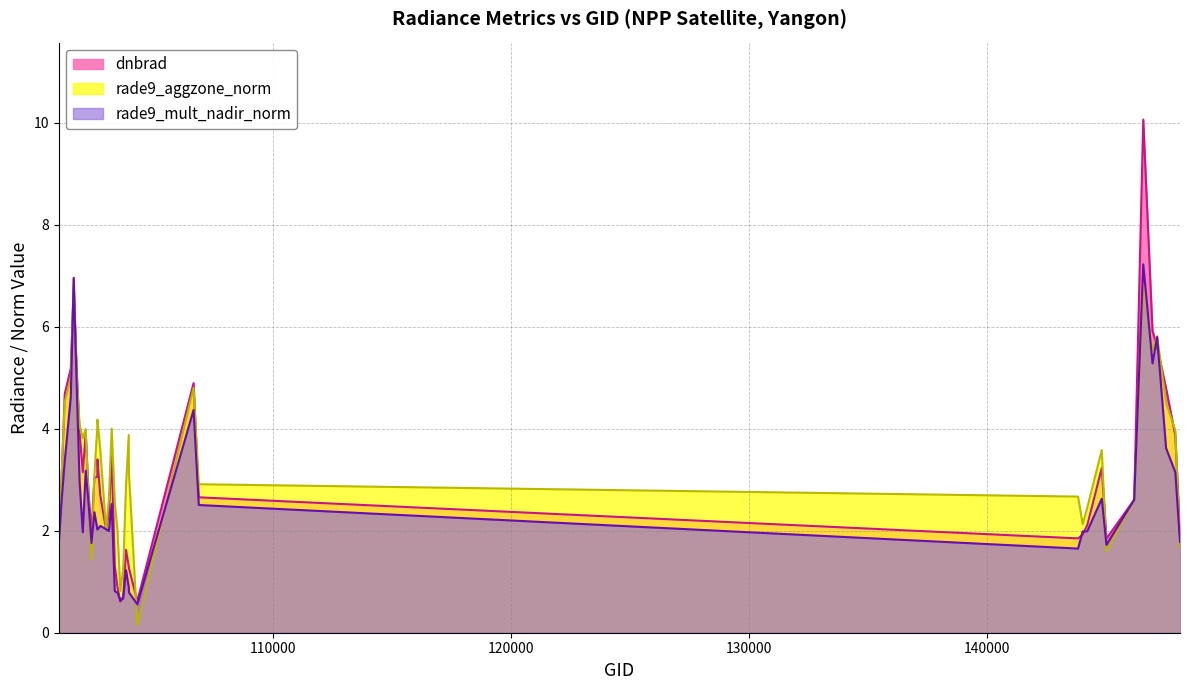

What is the difference between the maximum and minimum values in the rade9_mult_nadir_norm series?

6.7